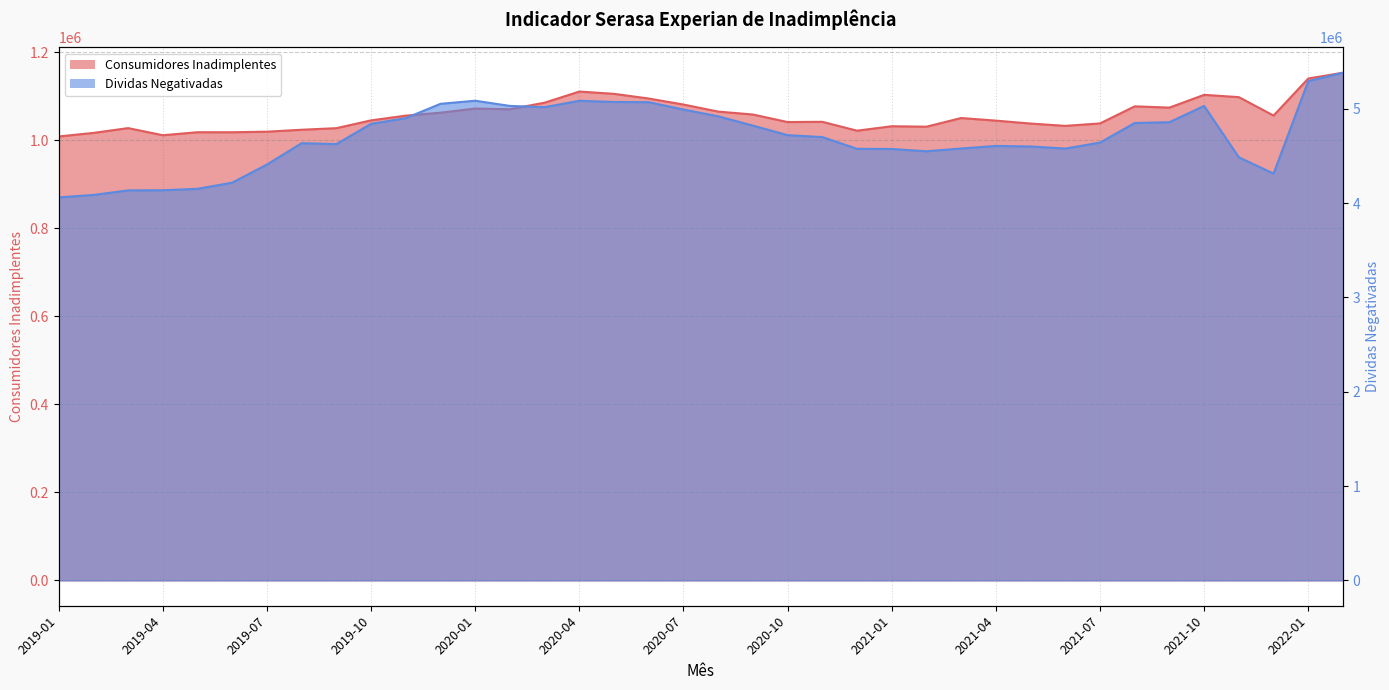

The value of Consumidores Inadimplentes at 2020-10 is 1040897. True or false?

True